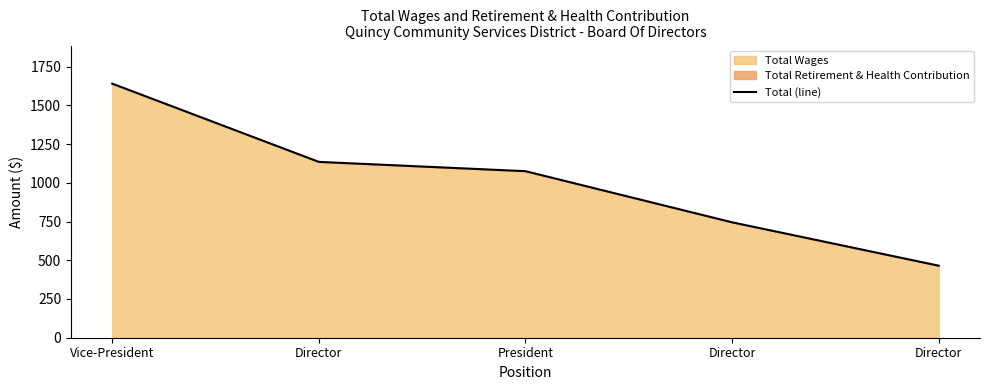

Is it true that the value at Vice-President is 378?

False